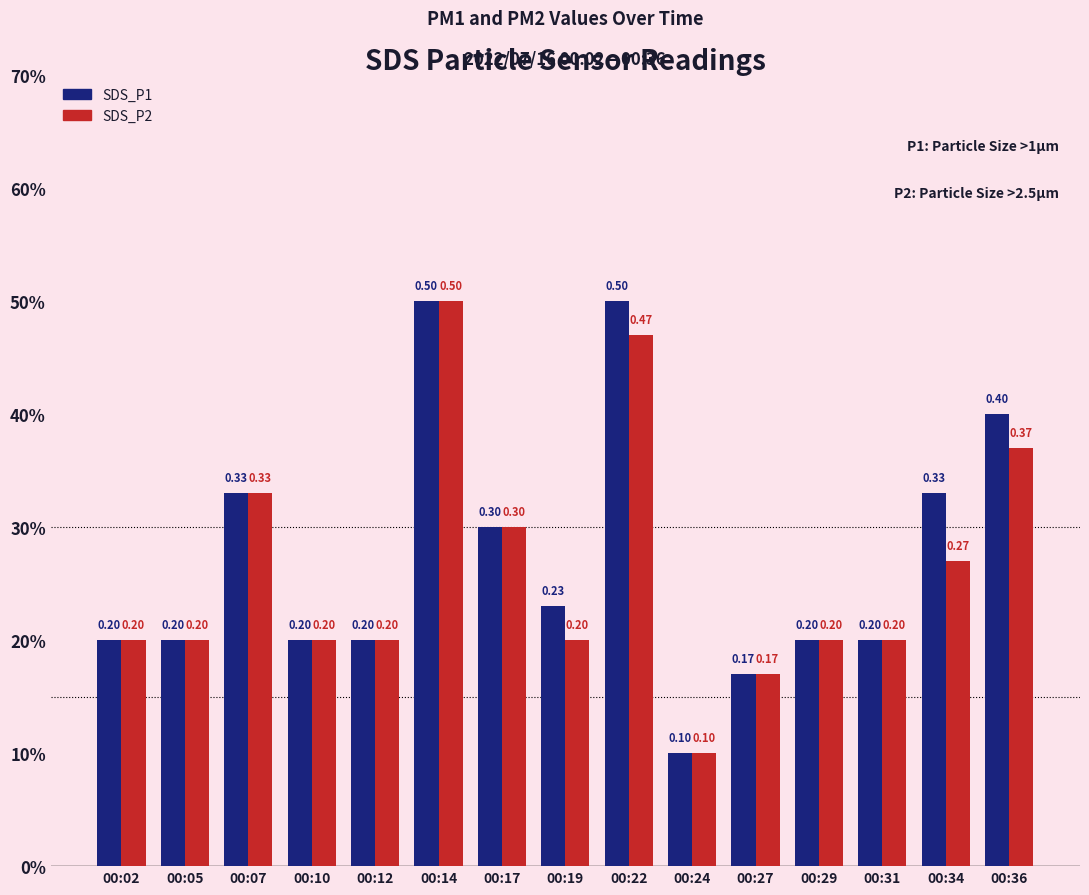

At which category is the sum across all series the highest?

00:14